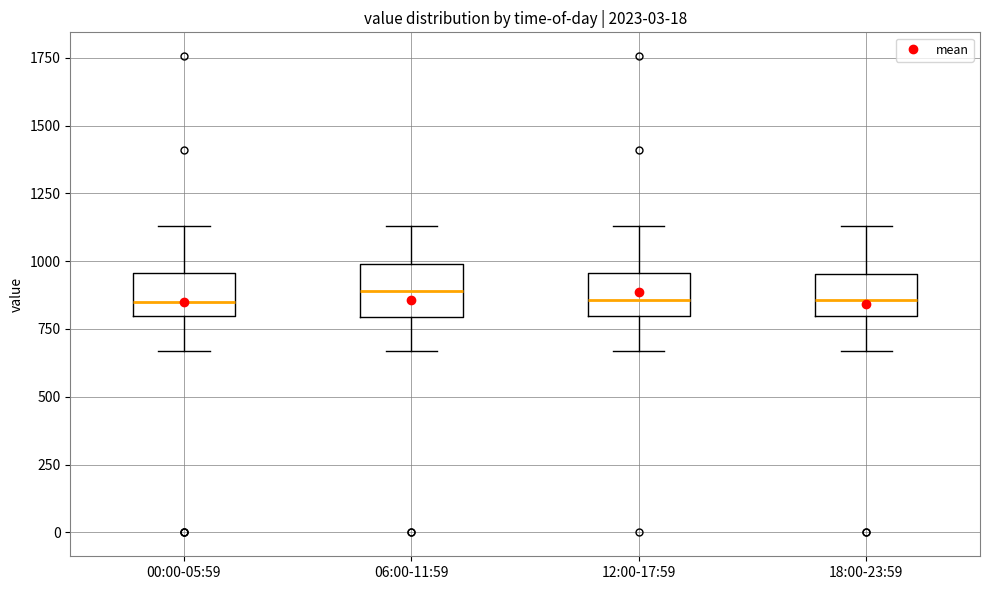

Reading left to right, read every box against the y-axis: the position of its median line, the range the box covers, and the ends of its whiskers. The values are not printed on the chart, so give them approximately, as read against the axis.

00:00-05:59: median 850, box 800 to 950, whiskers 650 to 1150
06:00-11:59: median 900, box 800 to 1000, whiskers 650 to 1150
12:00-17:59: median 850, box 800 to 950, whiskers 650 to 1150
18:00-23:59: median 850, box 800 to 950, whiskers 650 to 1150